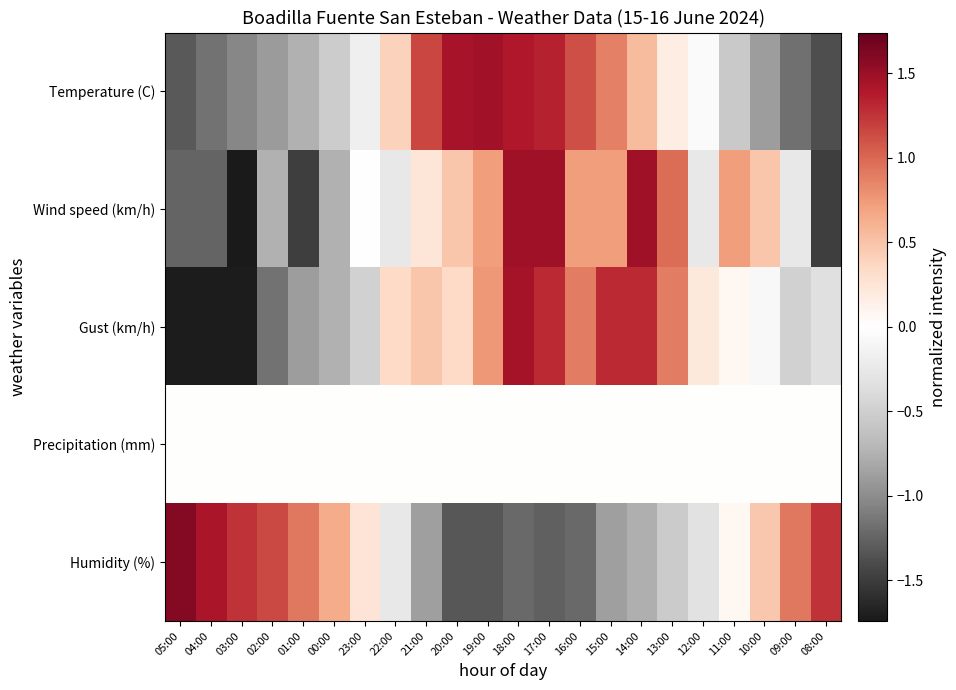

Reading left to right, transcribe all the data shown in this chart.

Temperature (C): 05:00=-1.3	04:00=-1.2	03:00=-1.0	02:00=-0.9	01:00=-0.8	00:00=-0.5	23:00=-0.2	22:00=0.4	21:00=1.2	20:00=1.4	19:00=1.5	18:00=1.4	17:00=1.3	16:00=1.1	15:00=0.9	14:00=0.6	13:00=0.2	12:00=-0.1	11:00=-0.5	10:00=-0.9	09:00=-1.2	08:00=-1.4
Wind speed (km/h): 05:00=-1.2	04:00=-1.2	03:00=-1.7	02:00=-0.8	01:00=-1.5	00:00=-0.8	23:00=-0.0	22:00=-0.3	21:00=0.2	20:00=0.5	19:00=0.7	18:00=1.5	17:00=1.5	16:00=0.7	15:00=0.7	14:00=1.5	13:00=1.0	12:00=-0.3	11:00=0.7	10:00=0.5	09:00=-0.3	08:00=-1.5
Gust (km/h): 05:00=-1.7	04:00=-1.7	03:00=-1.7	02:00=-1.2	01:00=-0.9	00:00=-0.8	23:00=-0.5	22:00=0.3	21:00=0.5	20:00=0.3	19:00=0.8	18:00=1.4	17:00=1.3	16:00=0.9	15:00=1.3	14:00=1.3	13:00=0.9	12:00=0.2	11:00=0.1	10:00=-0.1	09:00=-0.5	08:00=-0.3
Precipitation (mm): 05:00=0.0	04:00=0.0	03:00=0.0	02:00=0.0	01:00=0.0	00:00=0.0	23:00=0.0	22:00=0.0	21:00=0.0	20:00=0.0	19:00=0.0	18:00=0.0	17:00=0.0	16:00=0.0	15:00=0.0	14:00=0.0	13:00=0.0	12:00=0.0	11:00=0.0	10:00=0.0	09:00=0.0	08:00=0.0
Humidity (%): 05:00=1.6	04:00=1.4	03:00=1.3	02:00=1.1	01:00=0.9	00:00=0.6	23:00=0.2	22:00=-0.3	21:00=-0.9	20:00=-1.3	19:00=-1.3	18:00=-1.2	17:00=-1.3	16:00=-1.2	15:00=-0.9	14:00=-0.8	13:00=-0.5	12:00=-0.3	11:00=0.1	10:00=0.5	09:00=0.9	08:00=1.3